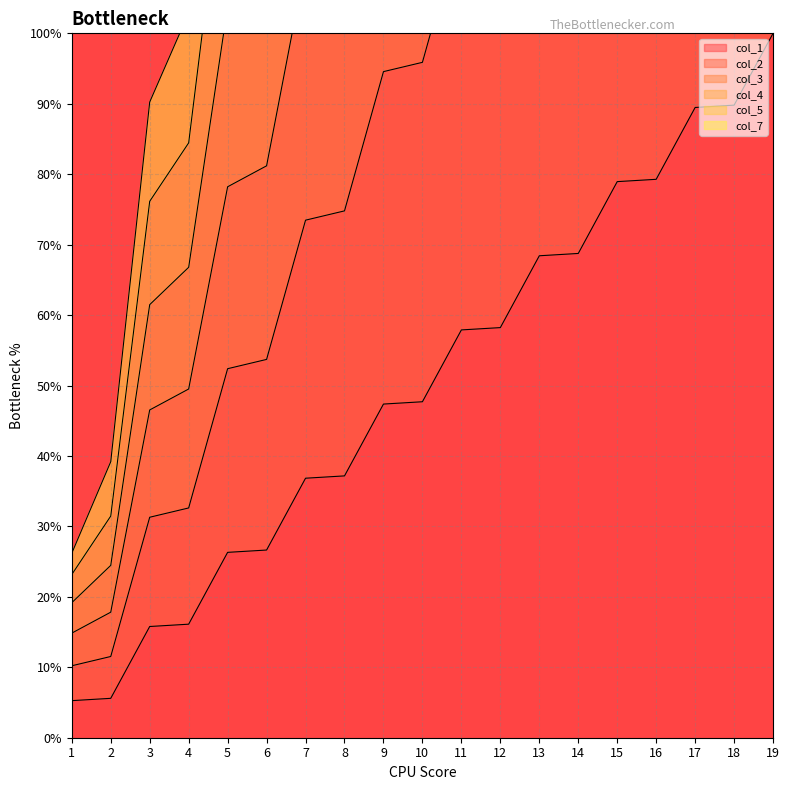

What is the value of the col_7 point at the 9th from the left?

94.6